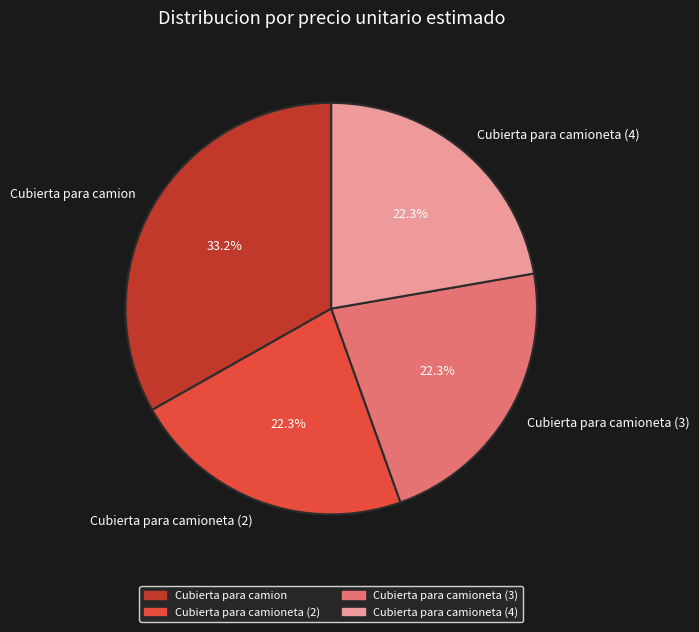

Which slice is the largest?

Cubierta para camion